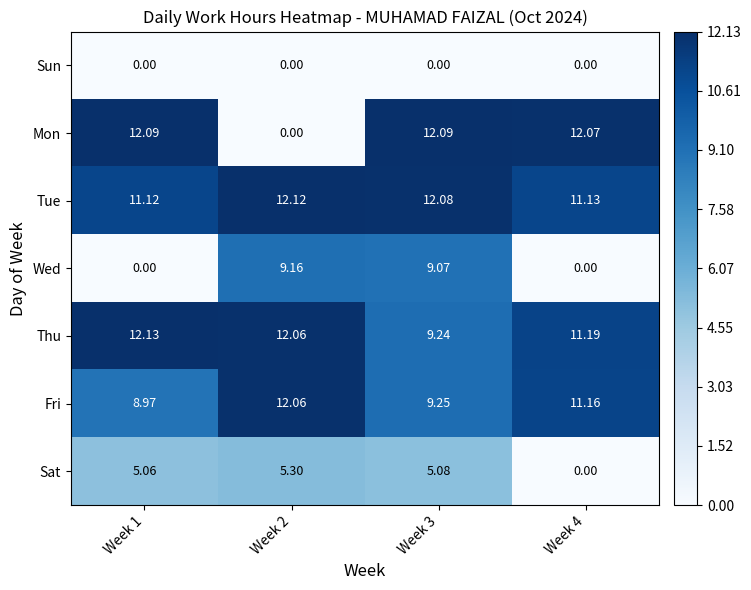

What is the difference between the highest and lowest values at Week 3?

12.1